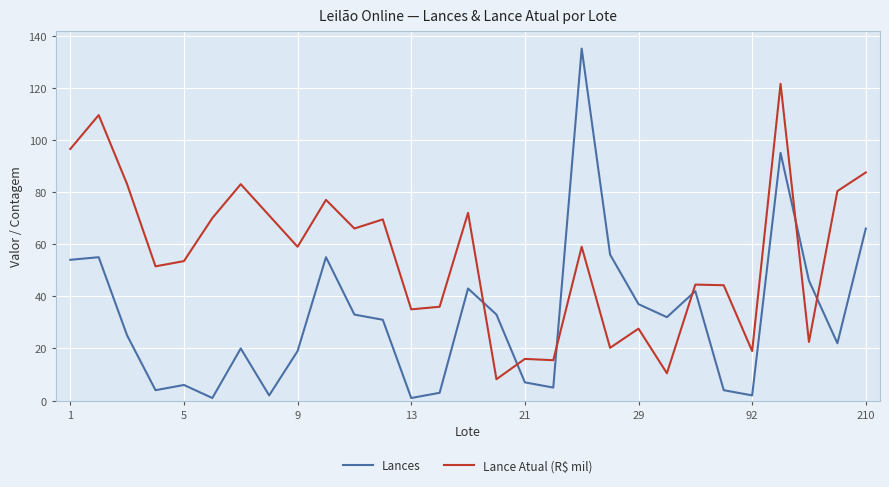

Which series has the largest total across all categories?

Lance Atual (R$ mil)